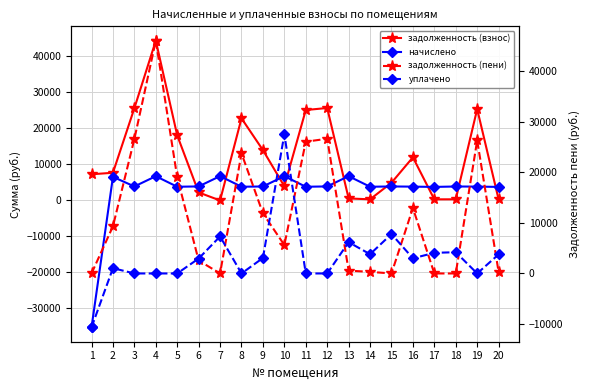

How many data points does each series have?

20